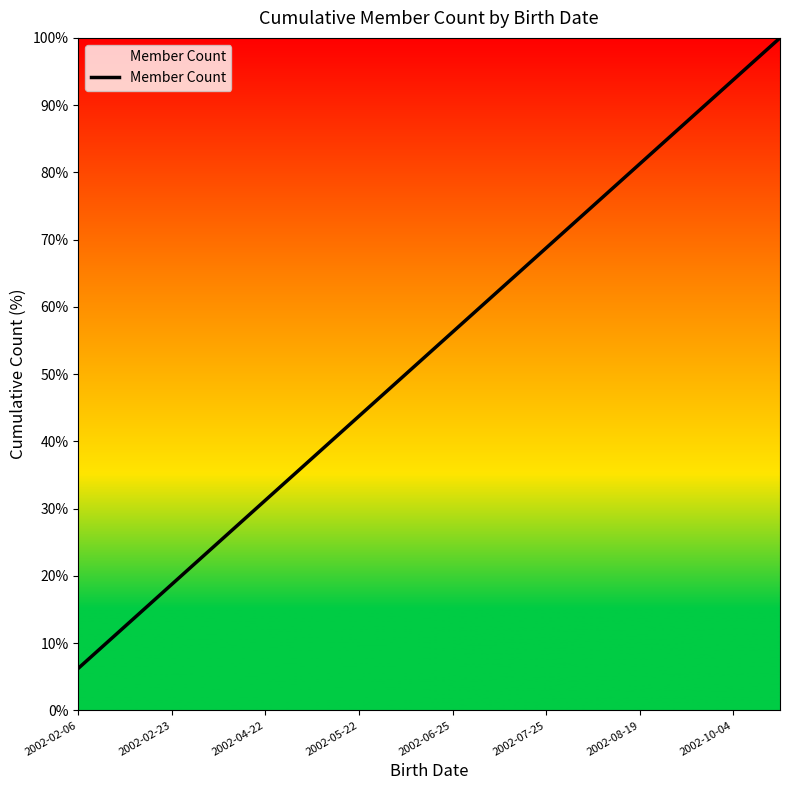

What is the greatest value displayed?

100.0